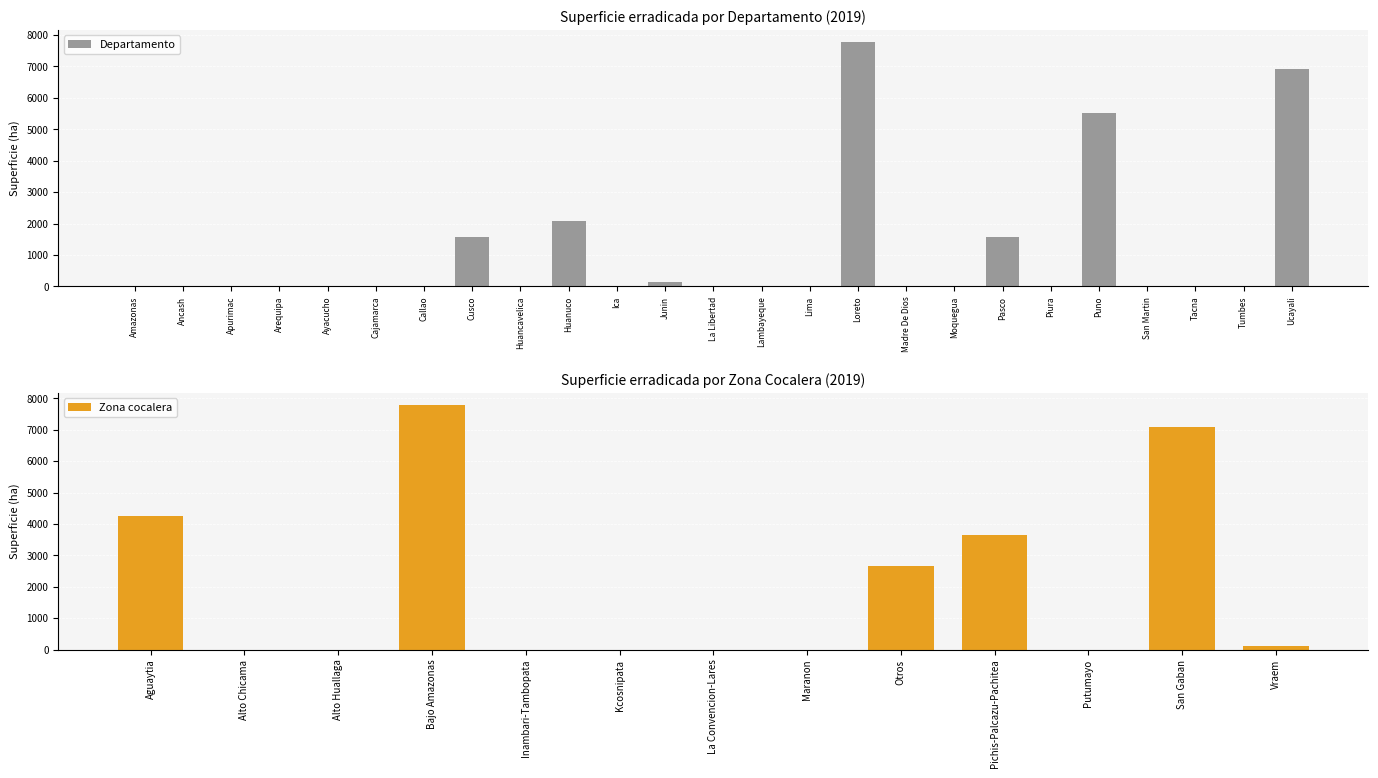

What is the label of the 2nd bar from the right?

Tumbes